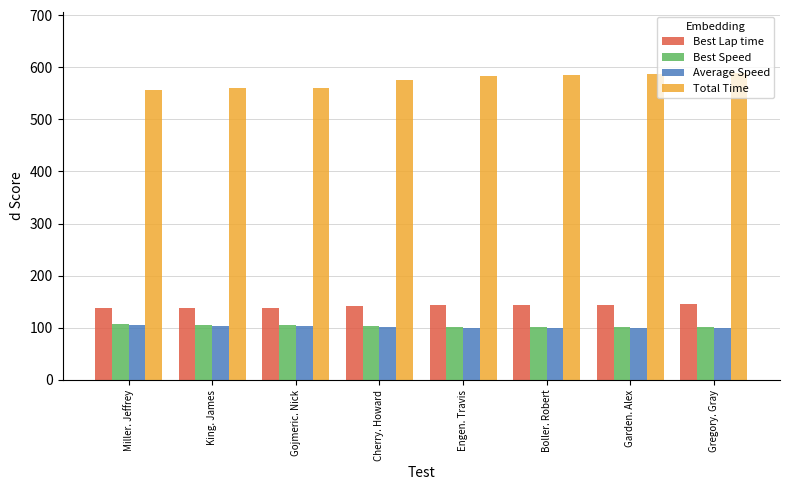

What is the maximum value for Best Lap time?

144.7